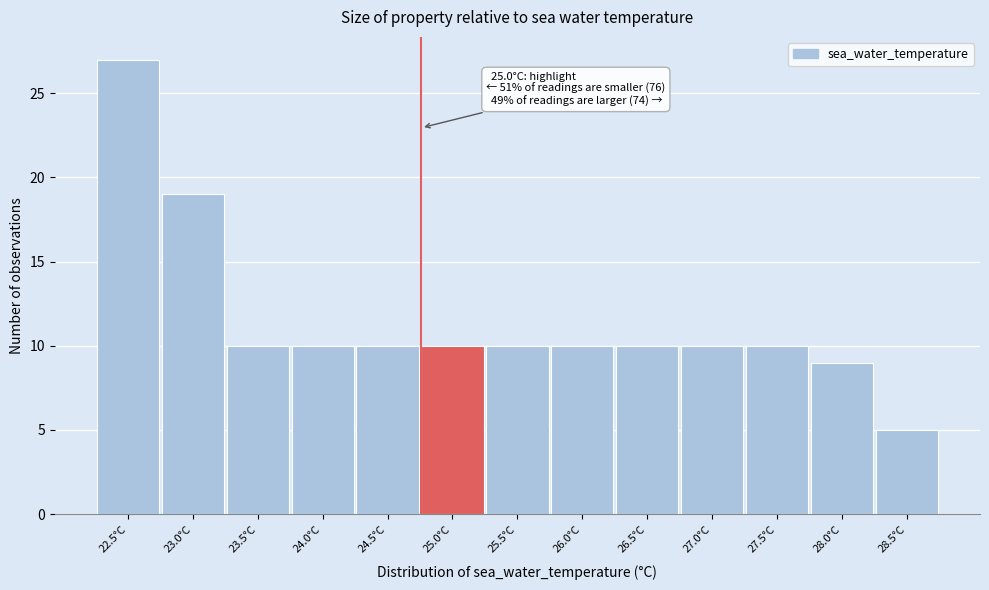

Reading right to left, transcribe all the data shown in this chart.

5	9	10	10	10	10	10	10	10	10	10	19	27